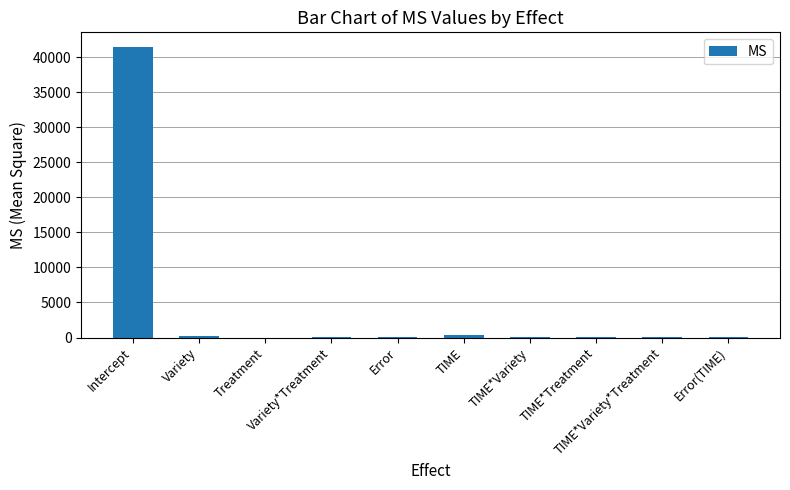

Count the number of data series in this chart.

1